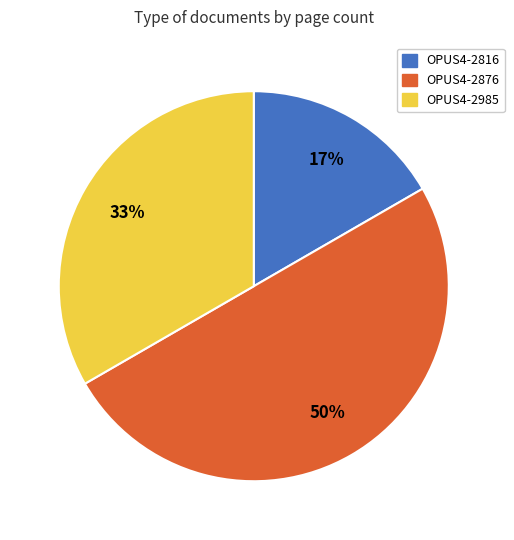

To the nearest percent, what is the average slice percentage?

33%